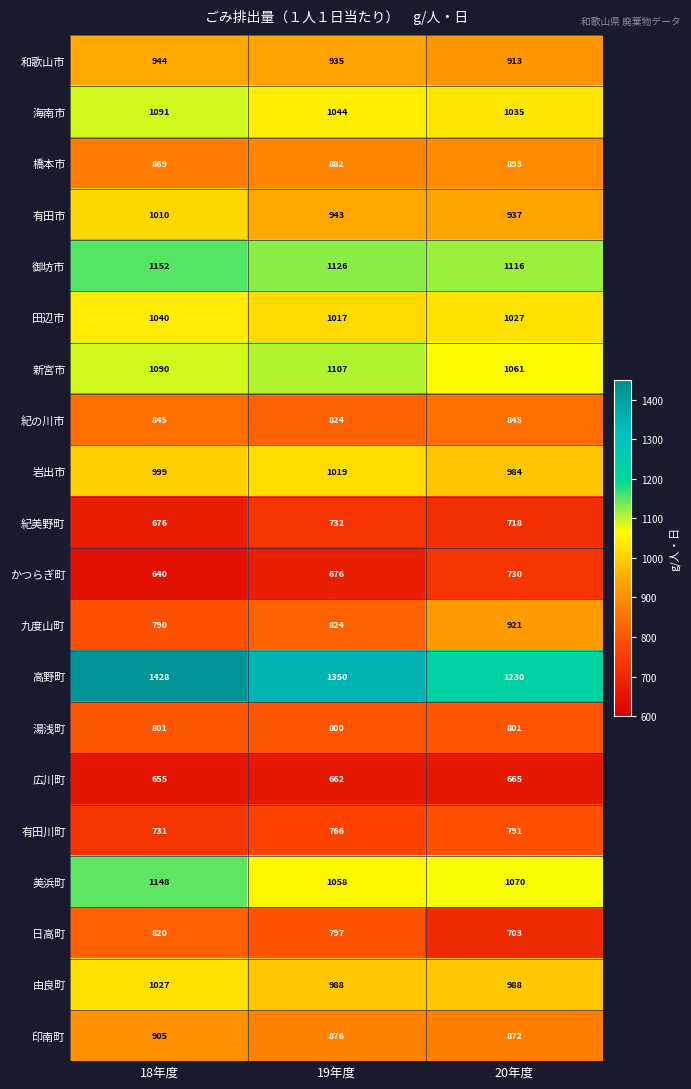

The 美浜町 series shows 480 at 19年度. True or false?

False